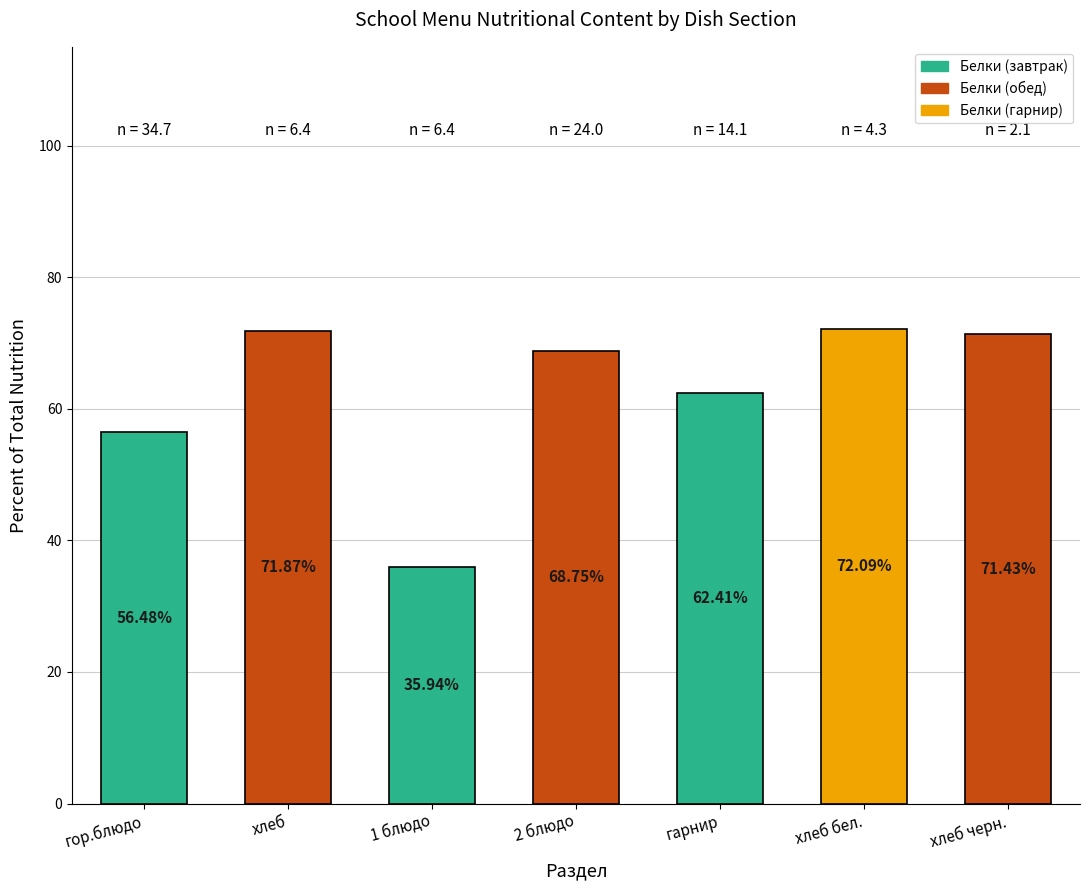

Is it true that the value at 2 блюдо is 68.8?

True